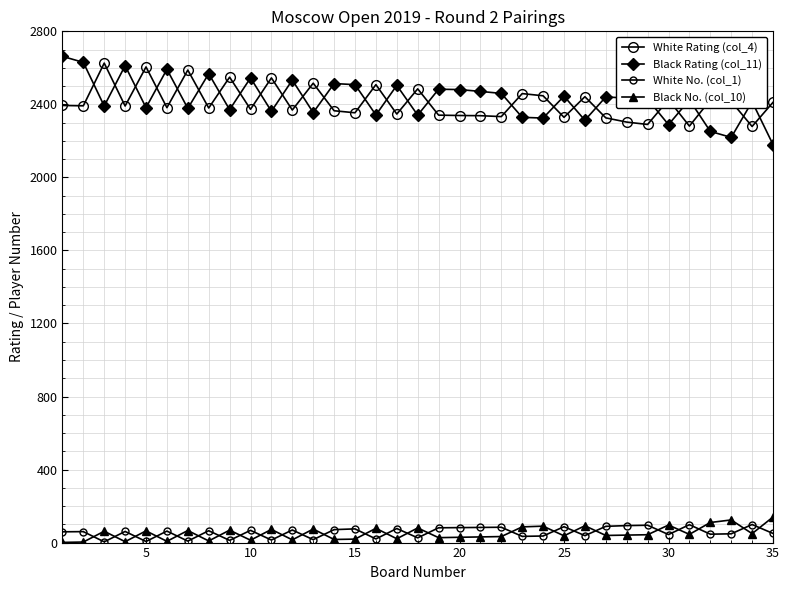

Is this an area chart (filled region under the line)?

No